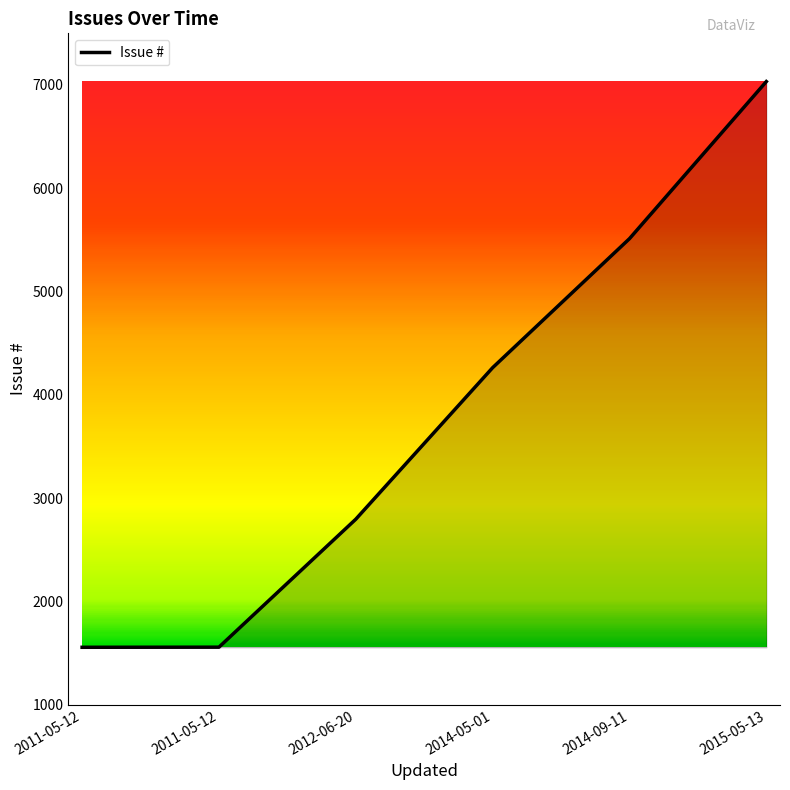

What is the label of the 6th point from the right?

2011-05-12